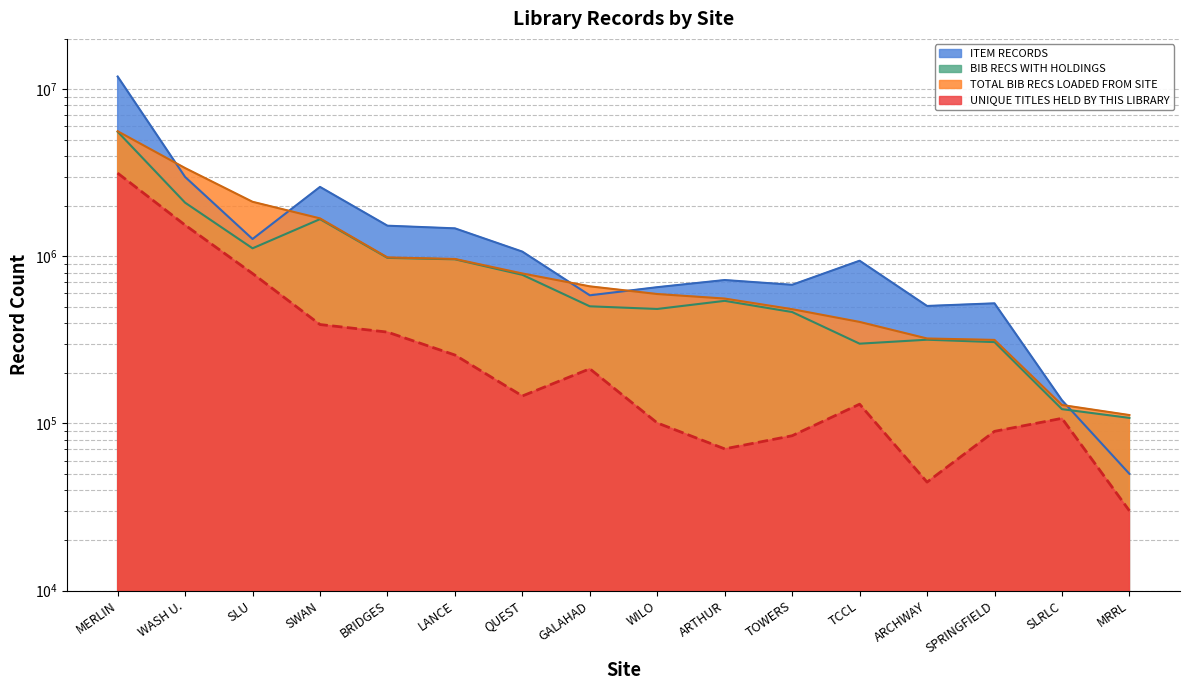

At which label does TOTAL BIB RECS LOADED FROM SITE first exceed 661172?

MERLIN